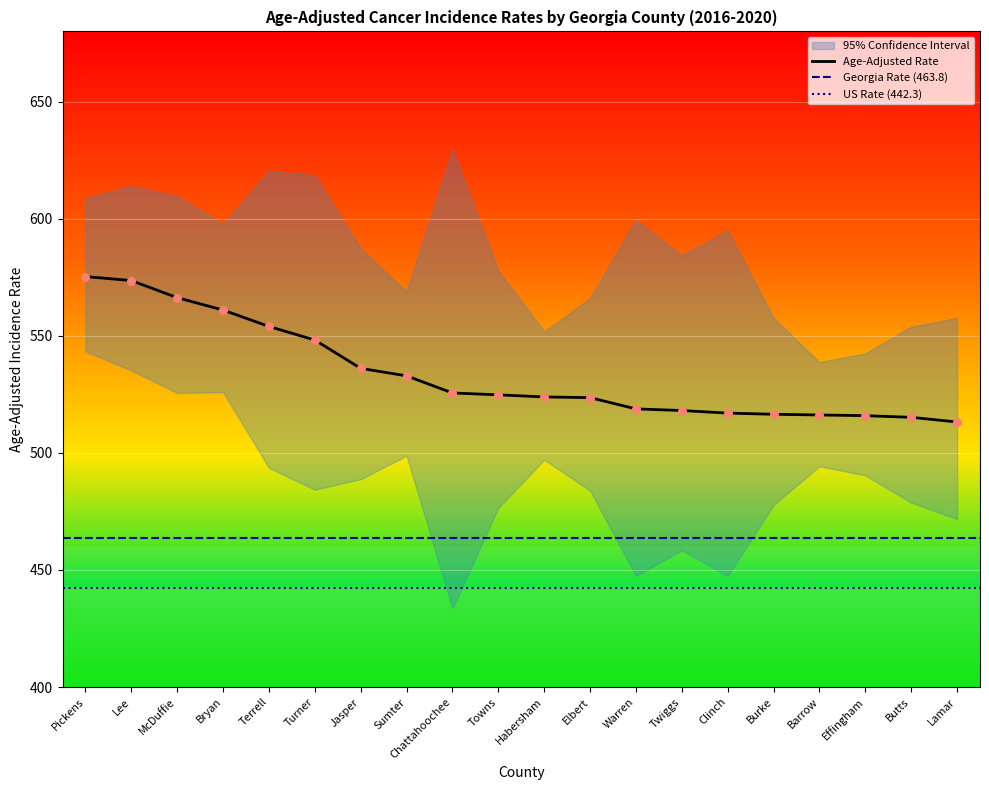

Which series contains the highest Y value?

Upper 95% CI